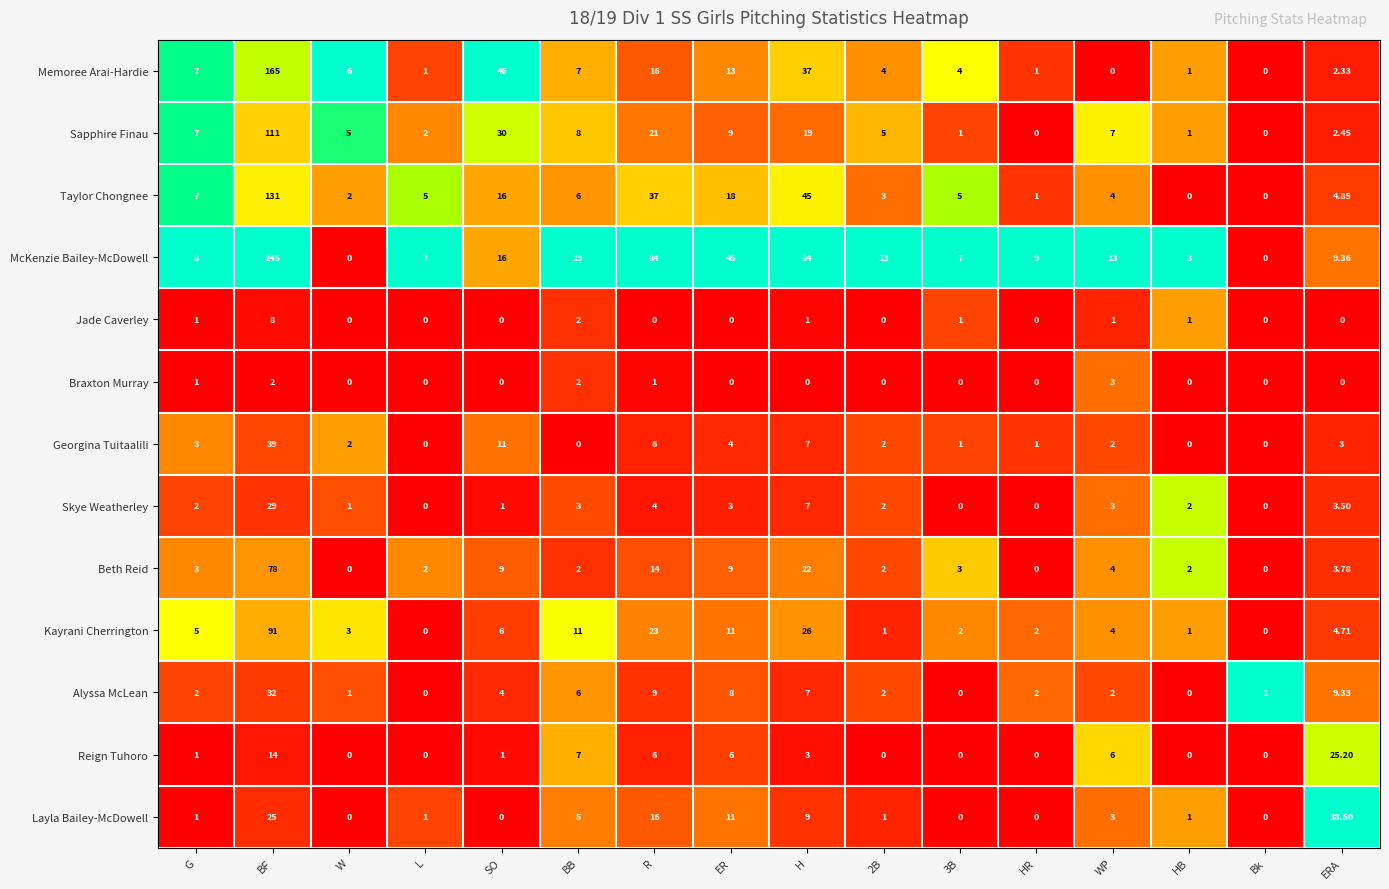

At which label is Jade Caverley closest to 4?

BB